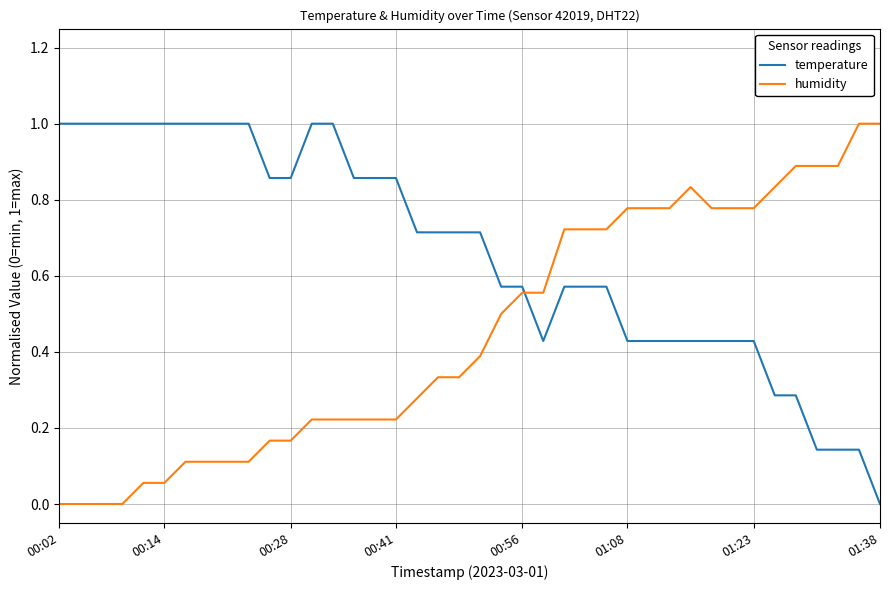

How many intersections are there between temperature and humidity?

1